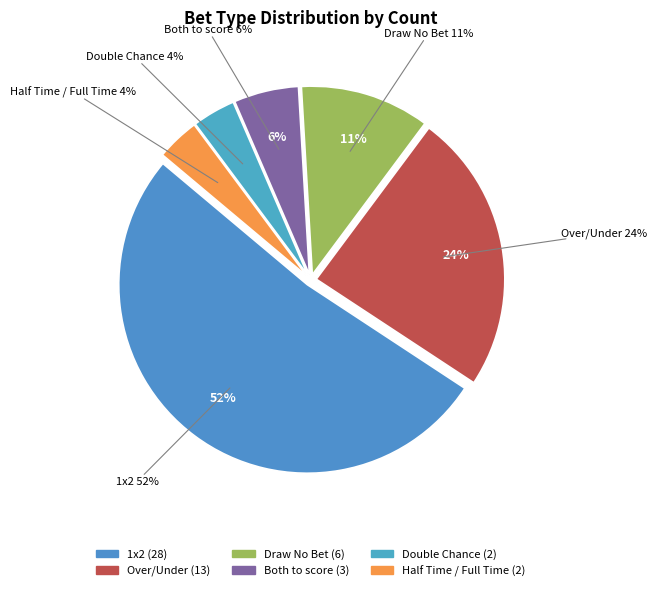

Which has a higher value, Over/Under or Both to score?

Over/Under